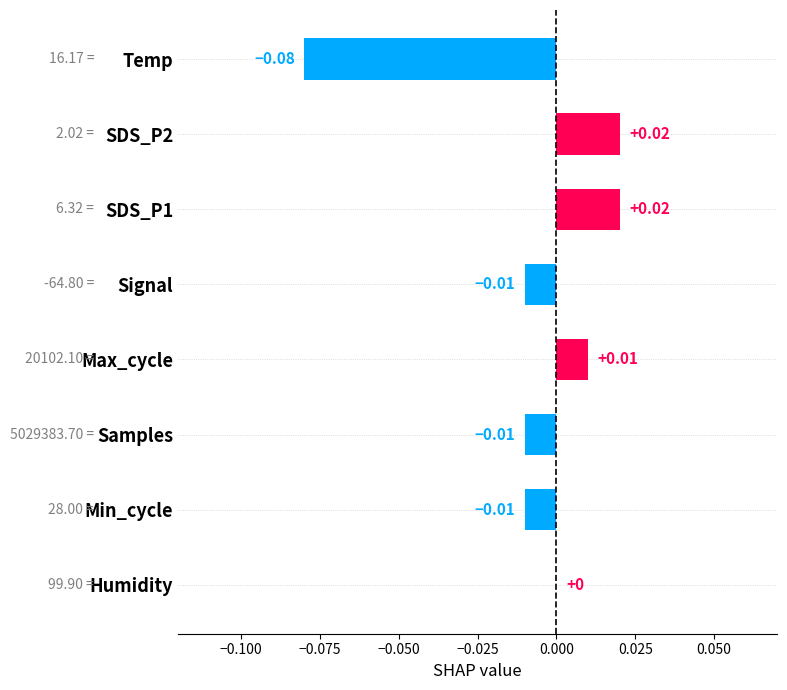

Where is the data nearest to the value 0?

Humidity